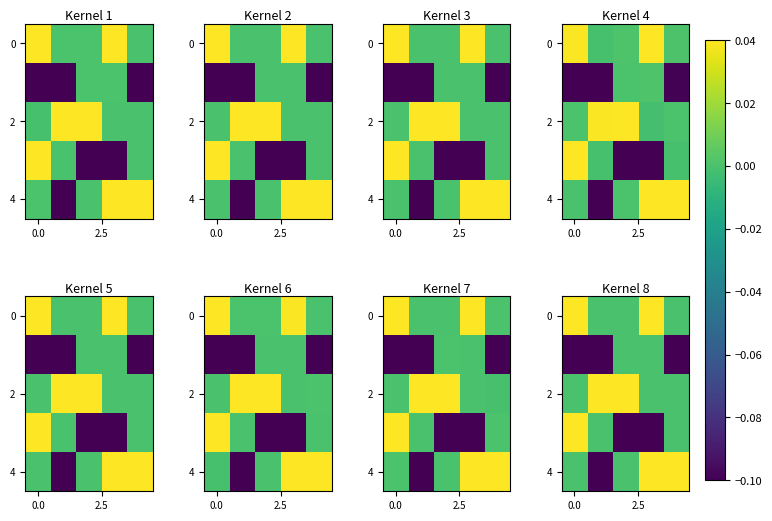

How many series are shown in this chart?

5